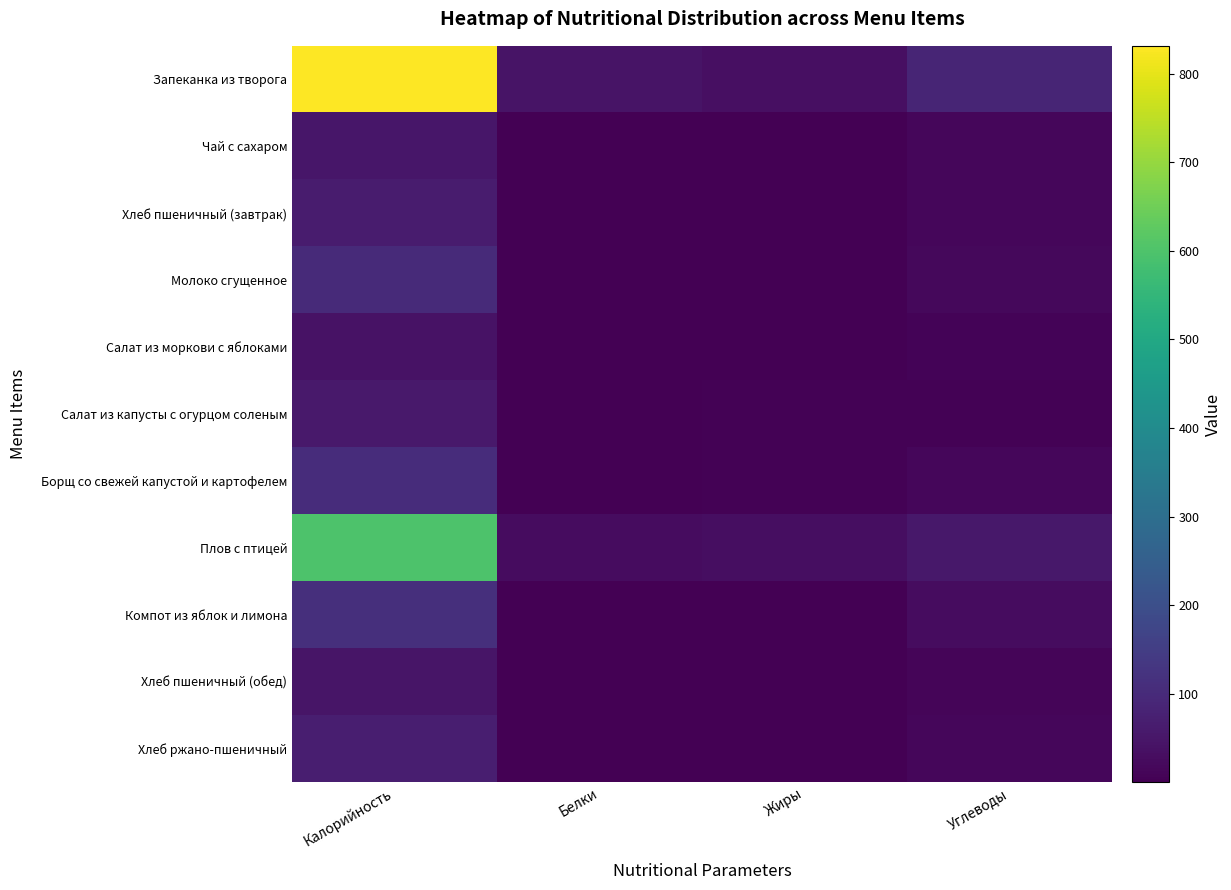

Count the number of categories in the chart.

4